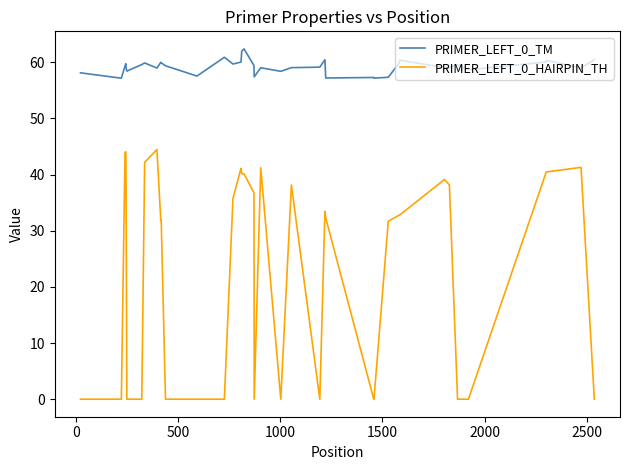

True or false: PRIMER_LEFT_0_HAIRPIN_TH and PRIMER_LEFT_0_TM intersect in this chart.

False